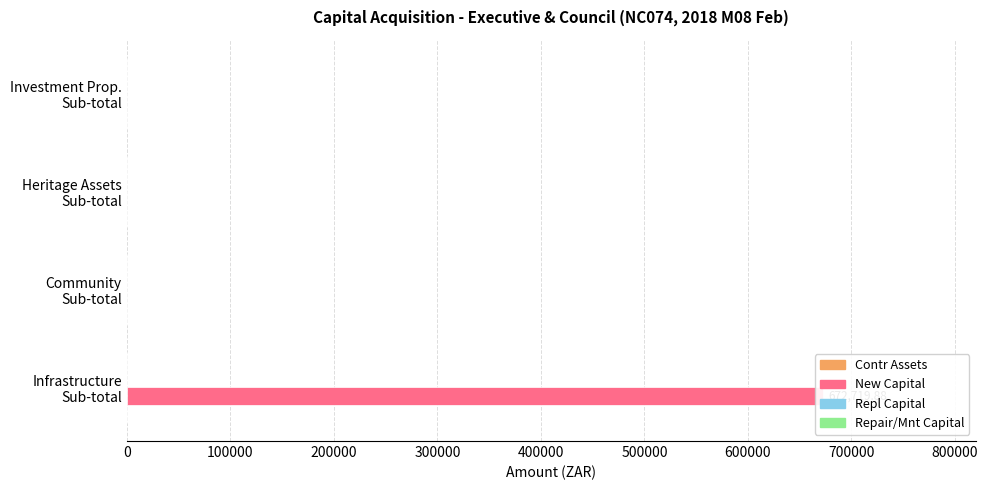

The New Capital series shows 0.0 at Investment Prop. Sub-total. True or false?

True